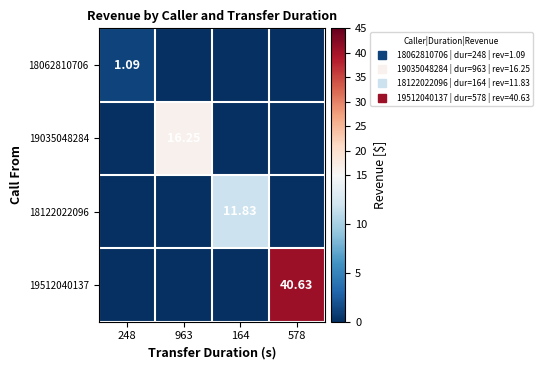

Which label corresponds to the smallest value in the chart?

963